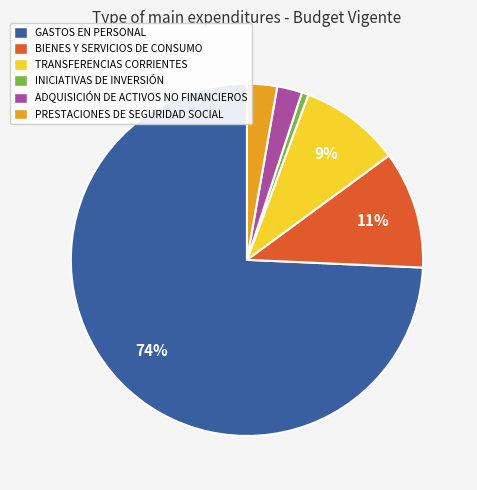

Between BIENES Y SERVICIOS DE CONSUMO and TRANSFERENCIAS CORRIENTES, which is larger?

BIENES Y SERVICIOS DE CONSUMO